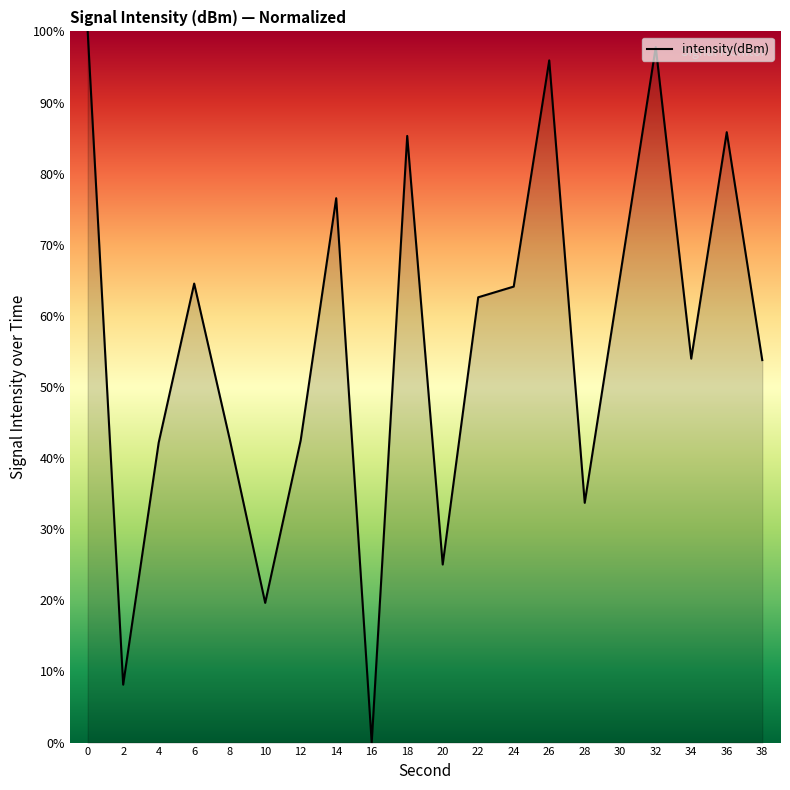

What value does the data have at 30?

65.7